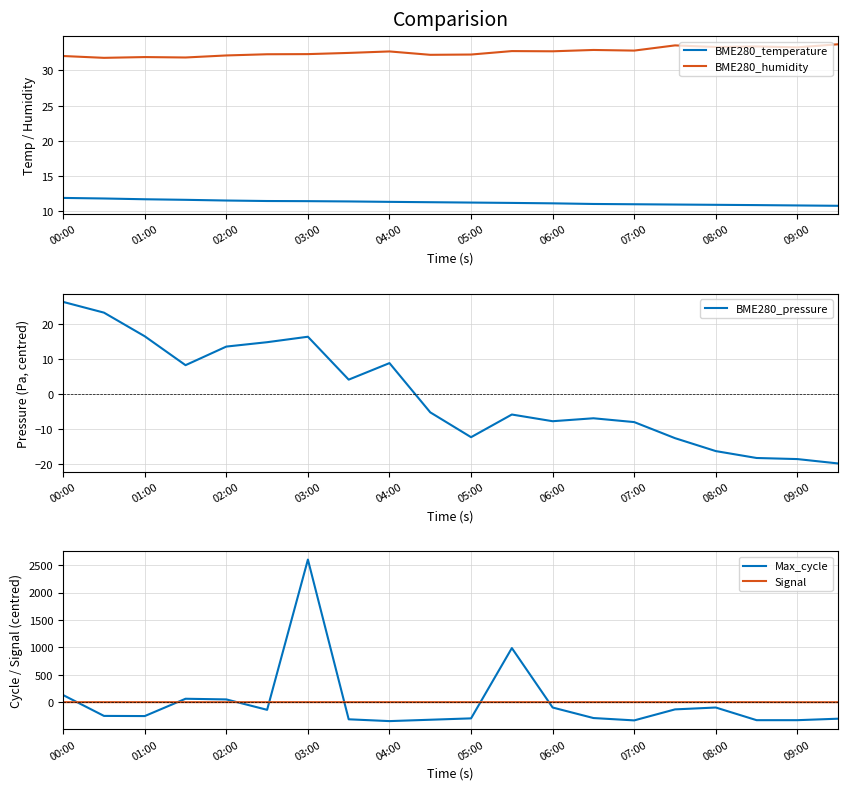

What is the difference between the highest and lowest values at 00:00?

129.0